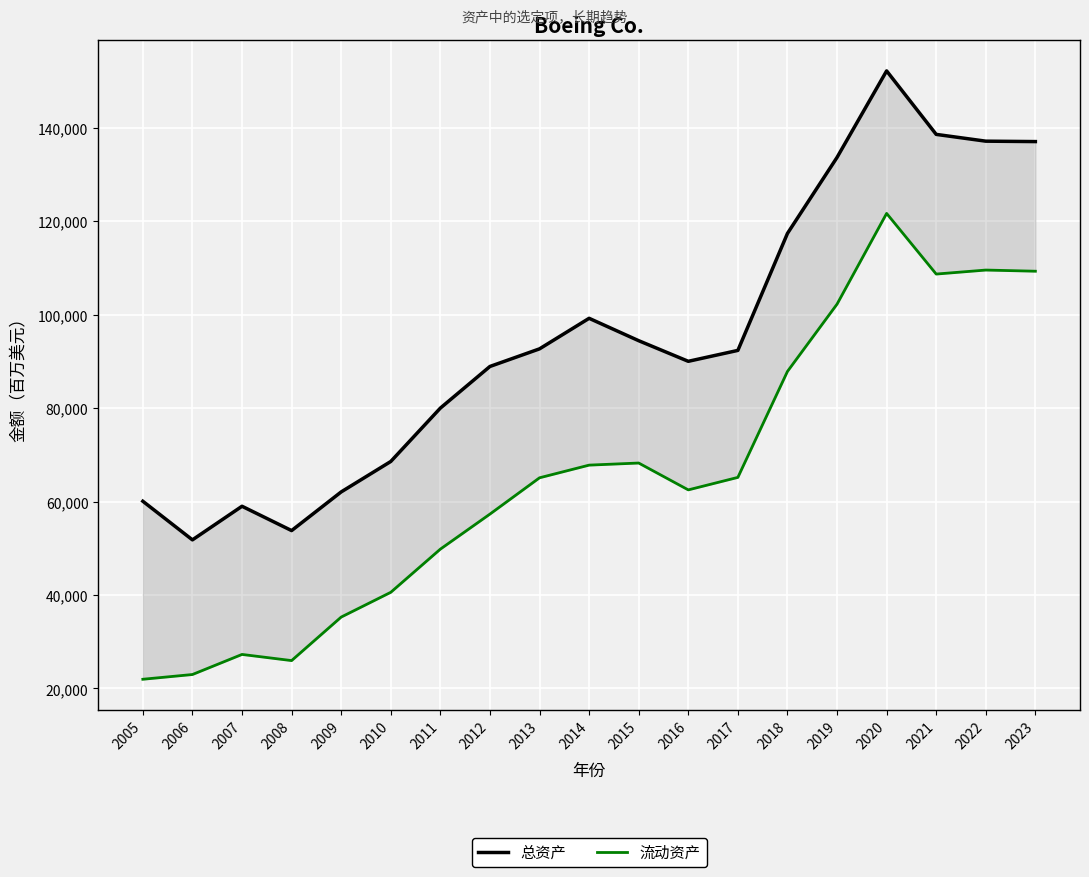

What is the maximum value for 总资产?

152136